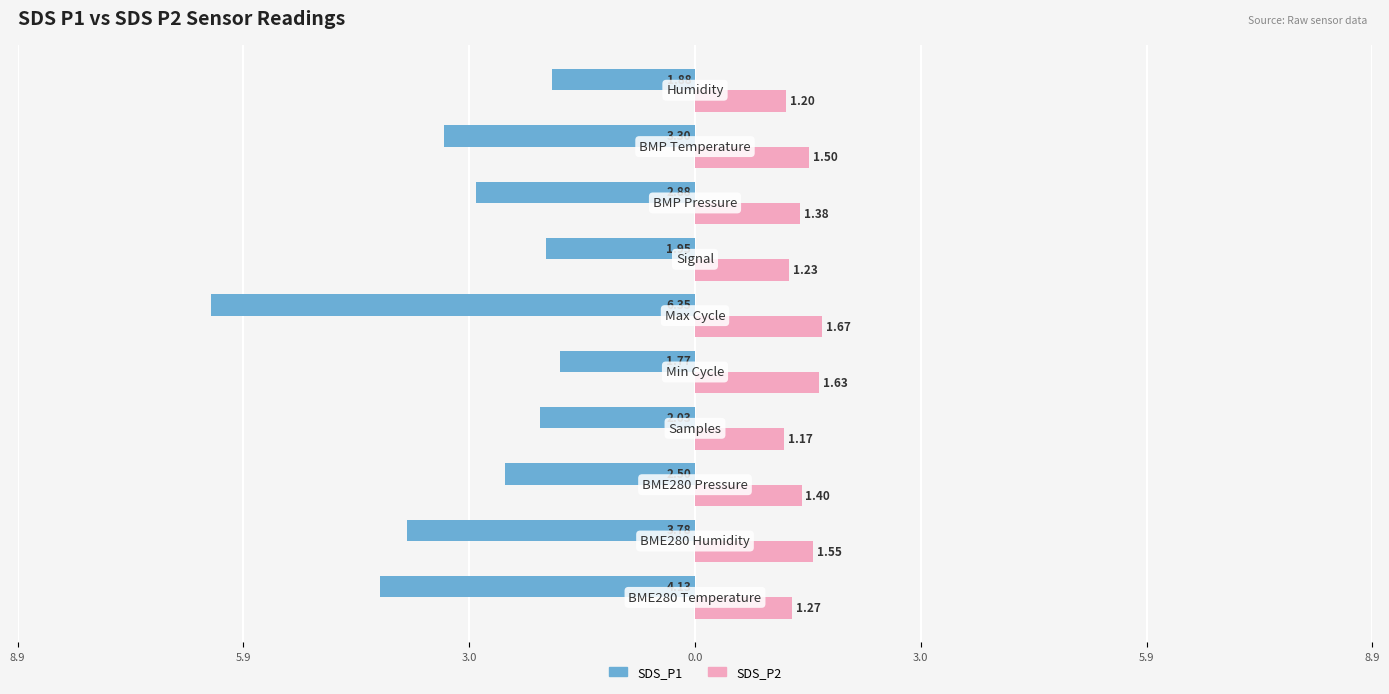

How many categories are shown in the chart?

10